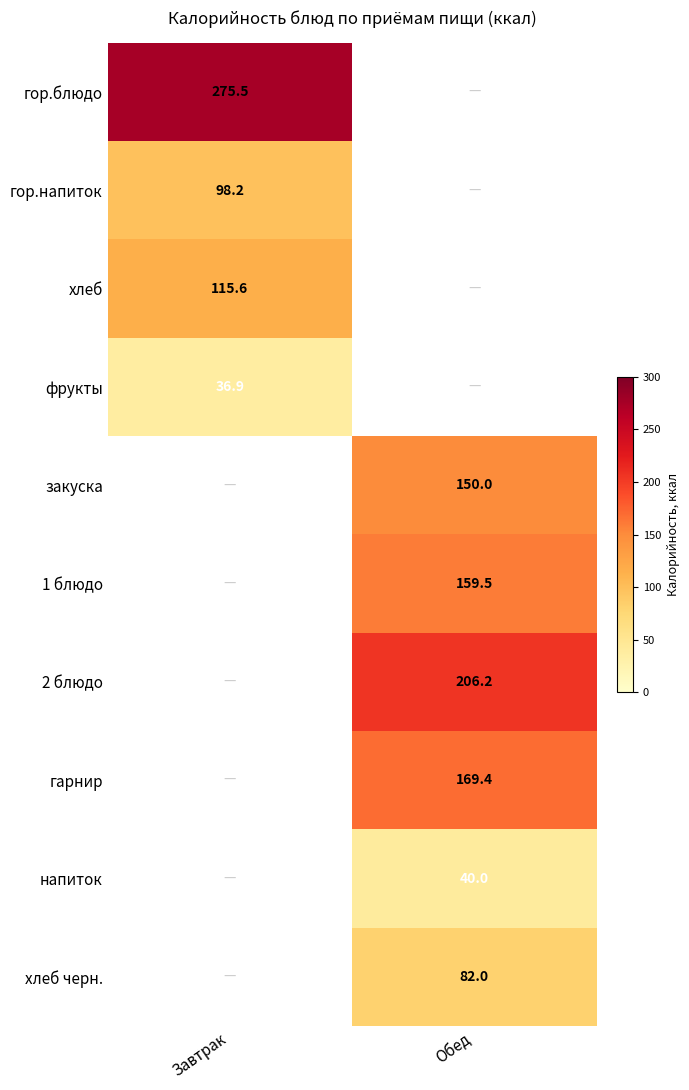

True or false: 2 блюдо has a value of 206.2 at Обед.

True